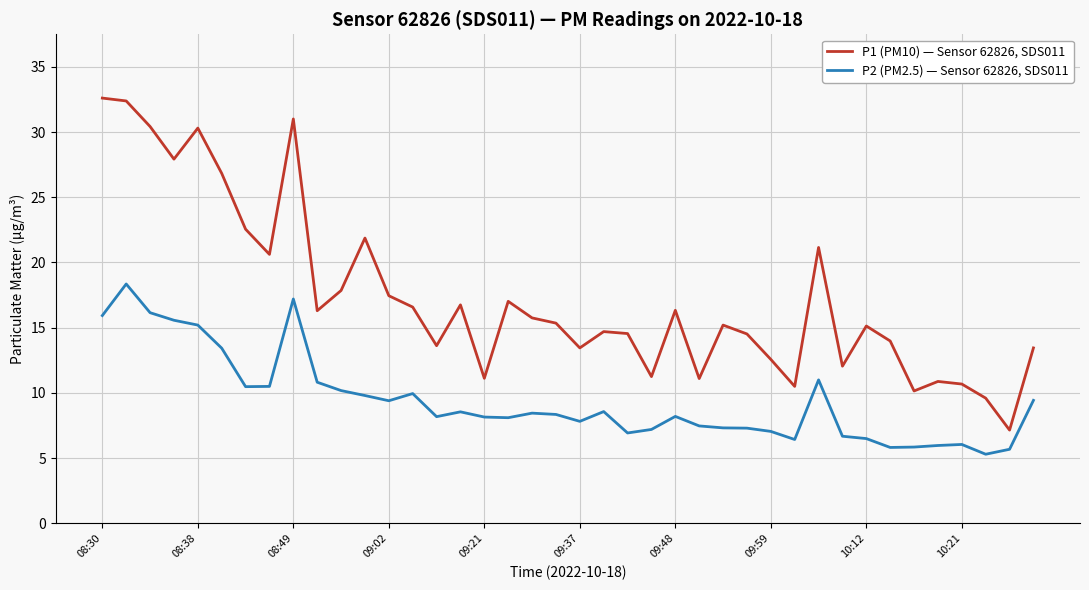

Which series has the largest total across all categories?

P1 (PM10) — Sensor 62826, SDS011